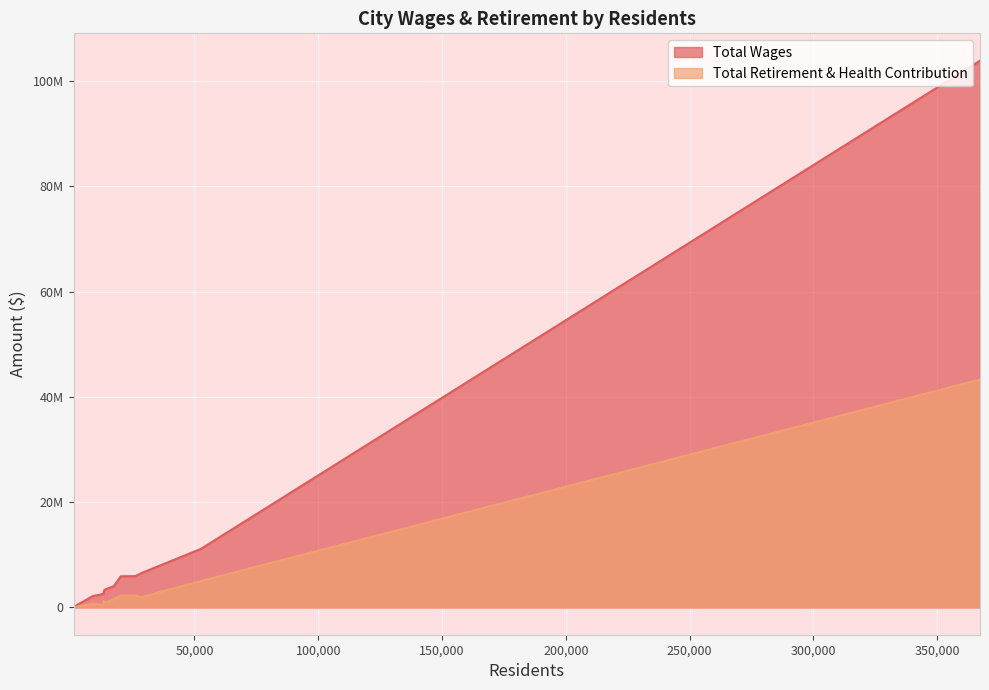

What is the spread (max minus min) of values at 8942?

1432850